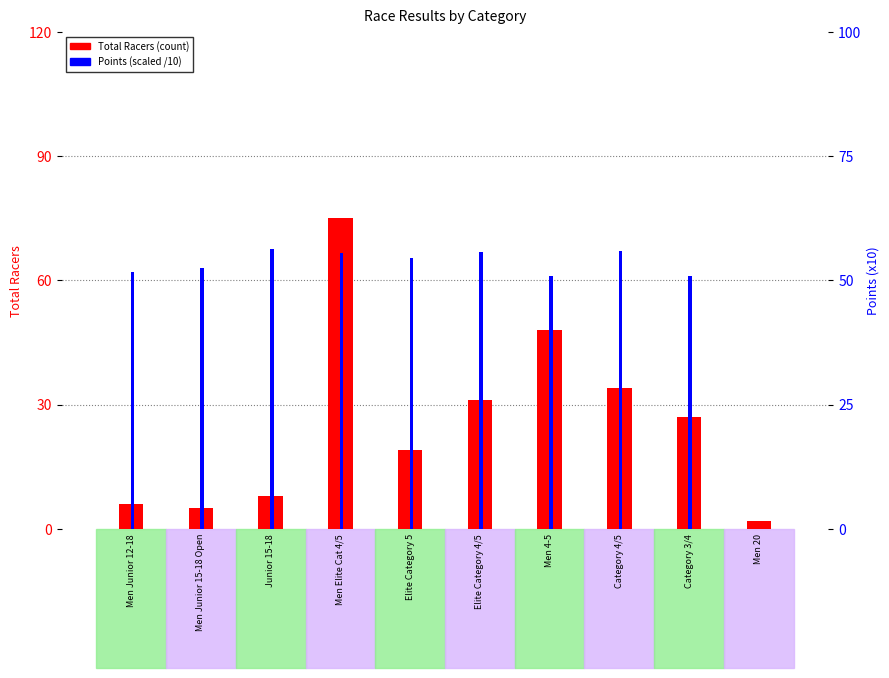

What is the total value across all series at Category 3/4?

77.9